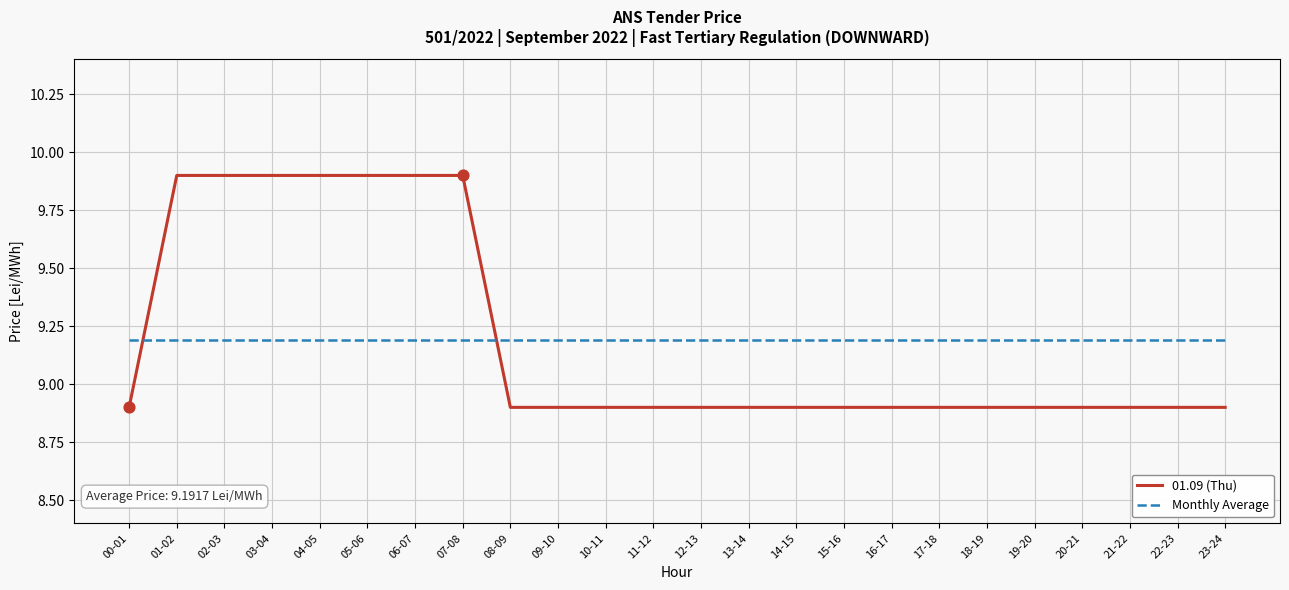

Which series has the largest range (max minus min)?

01.09 (Thu)